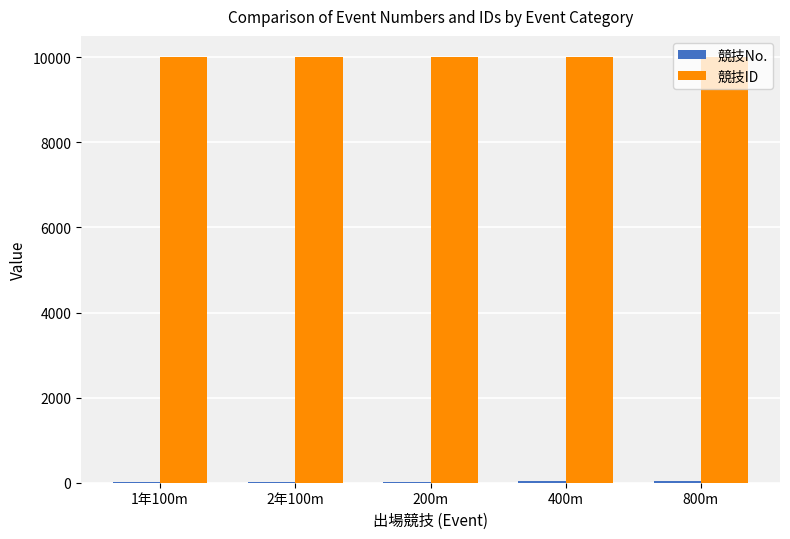

What is the total value across all series at 800m?

10030